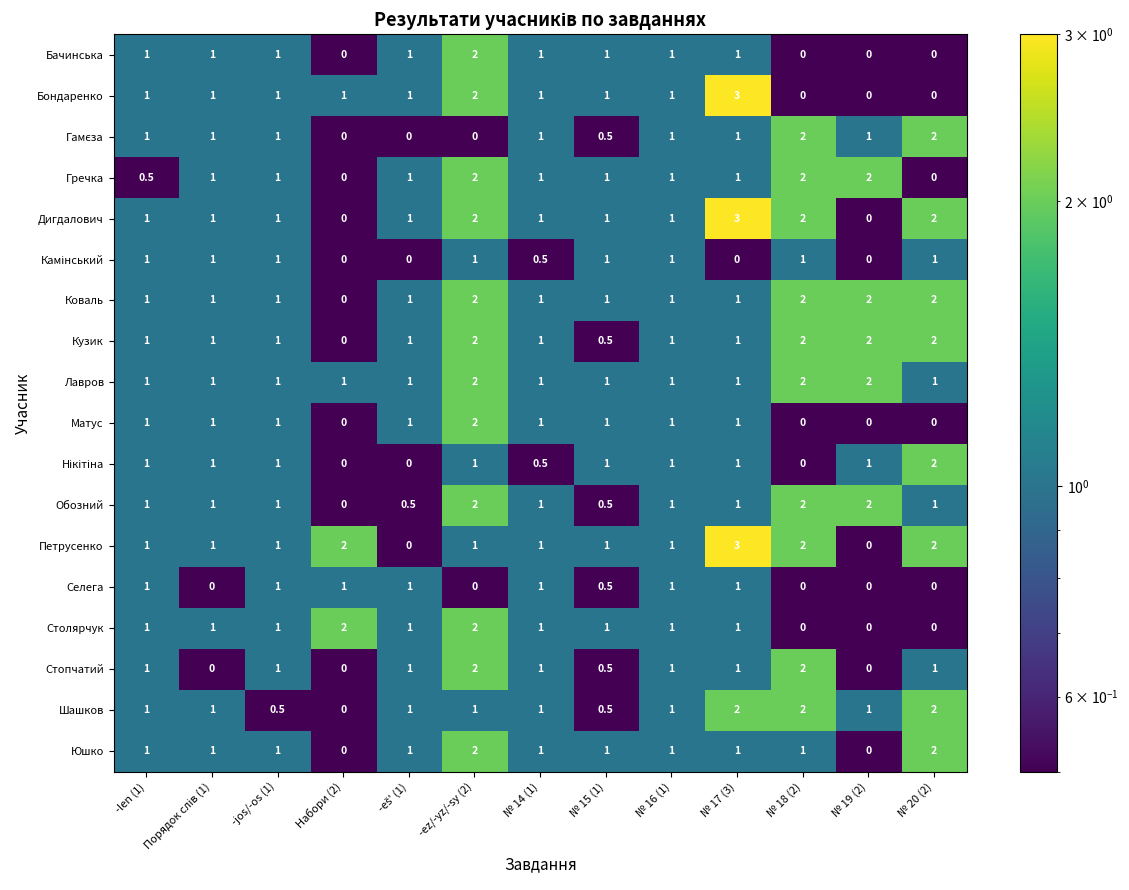

What is the spread (max minus min) of values at -len (1)?

0.5